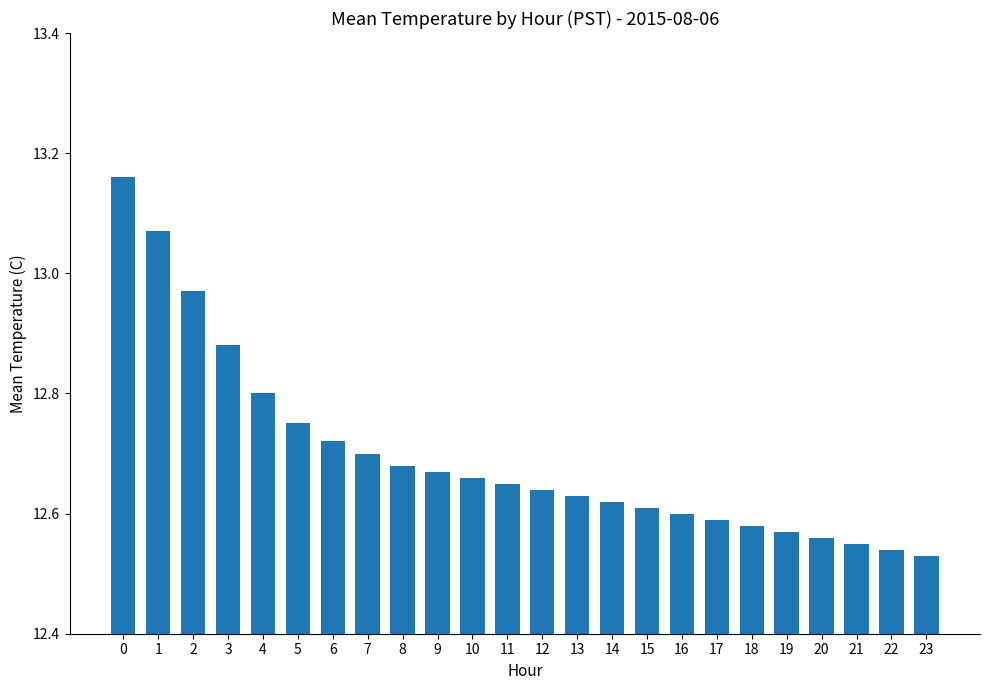

What is the ratio of the value at 3 to the value at 15?

1.0